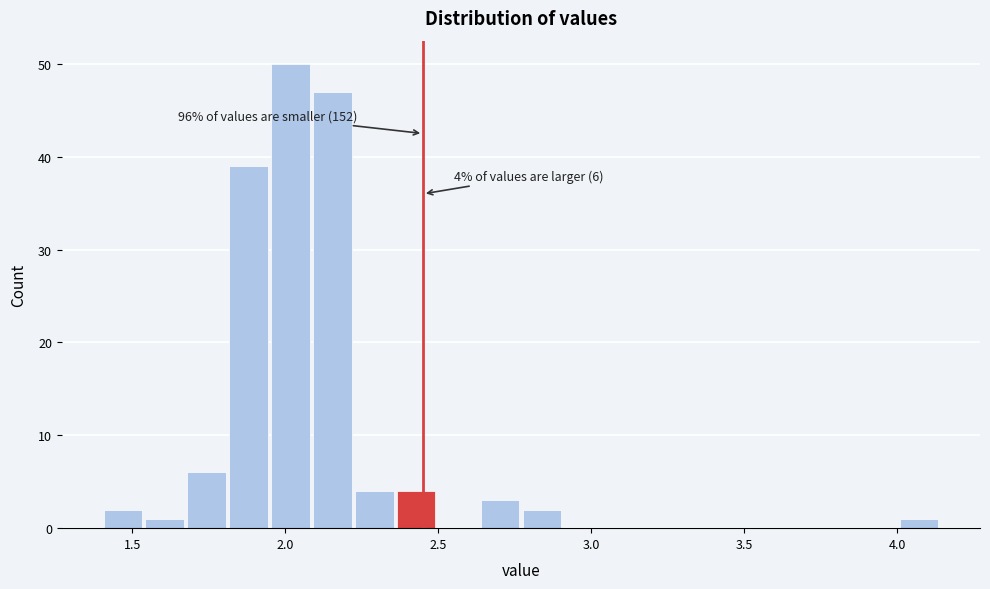

Around what value on the x-axis is the tallest bar? Give the approximate position of its centre, as read against the axis.

2.00